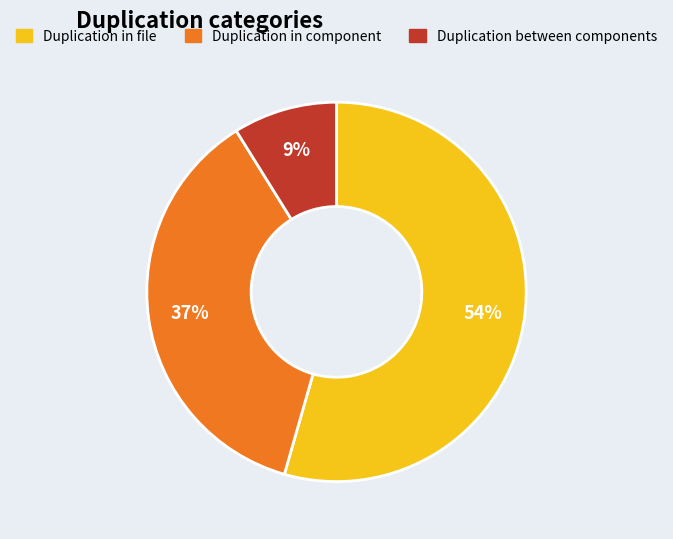

Is there a majority slice in this chart?

Yes